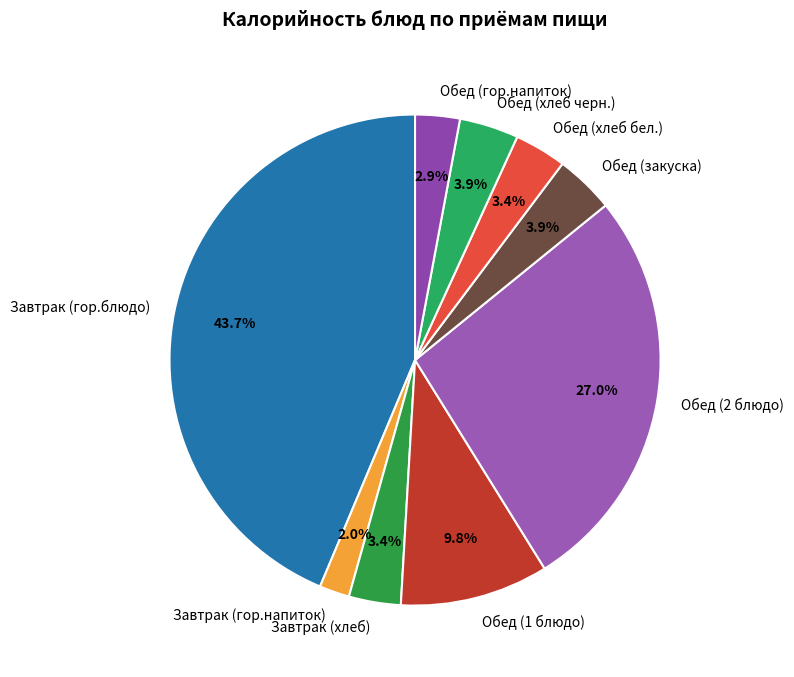

To the nearest percent, what portion does Обед (хлеб черн.) represent?

4%